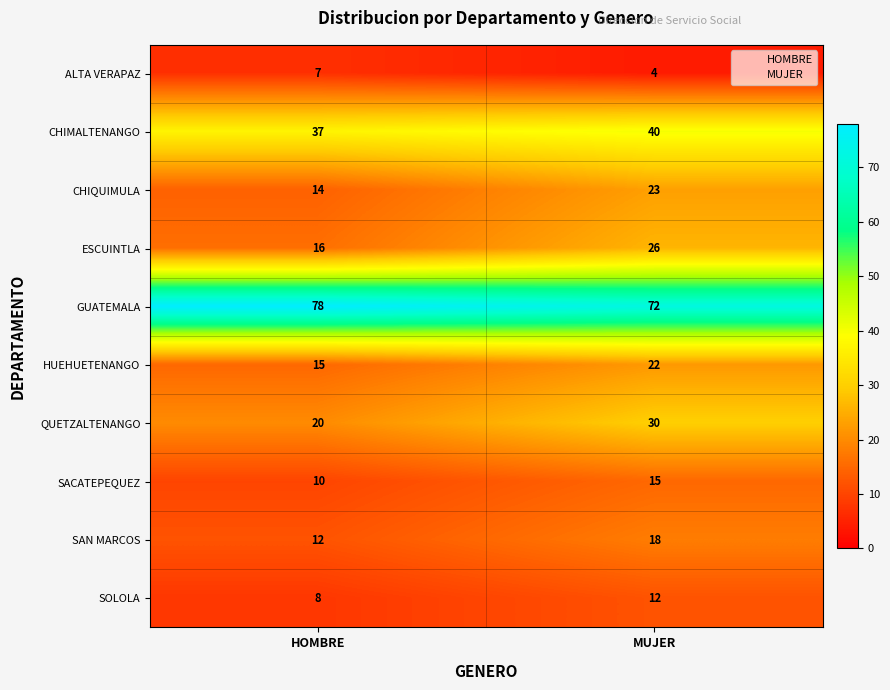

At which category is the sum across all series the highest?

MUJER